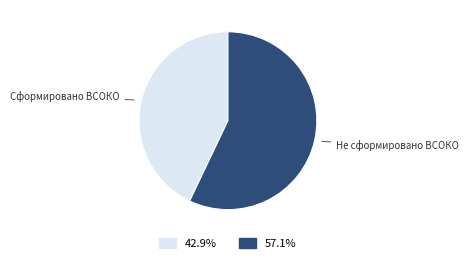

True or false: Не сформировано ВСОКО accounts for 44% of the total.

False